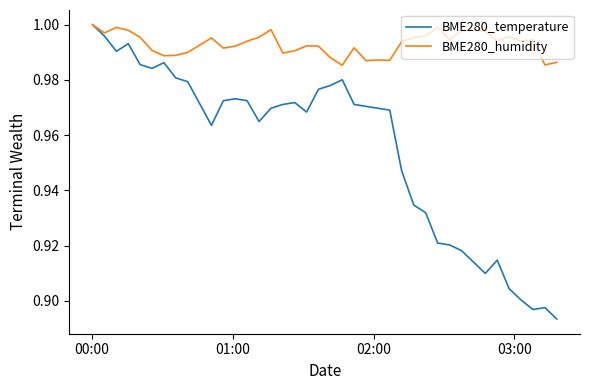

Is this an area chart (filled region under the line)?

No